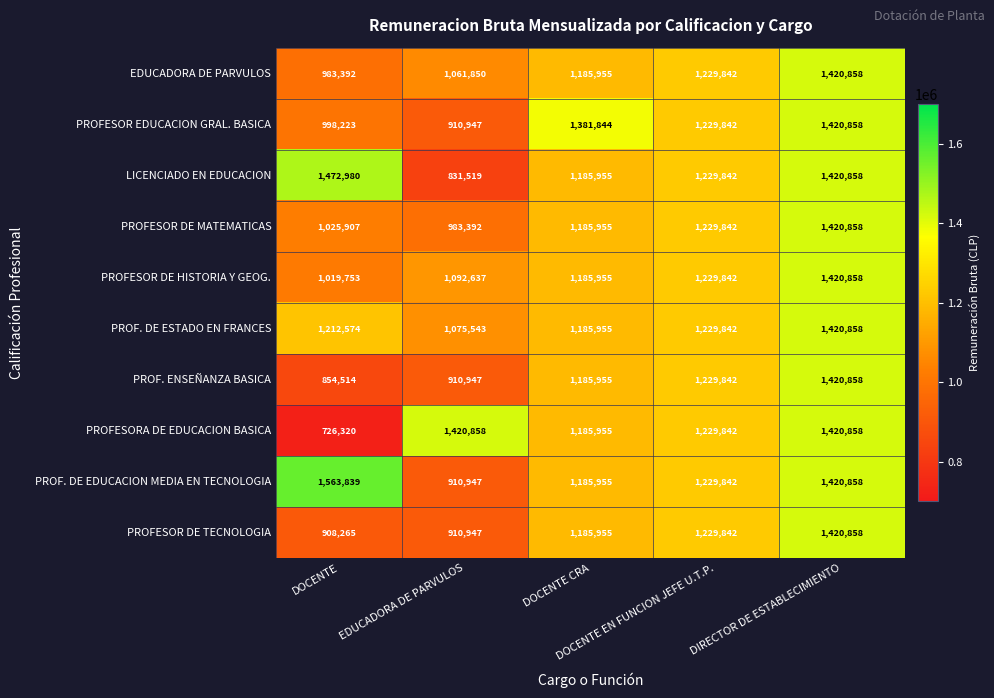

What is the greatest value displayed?

1563839